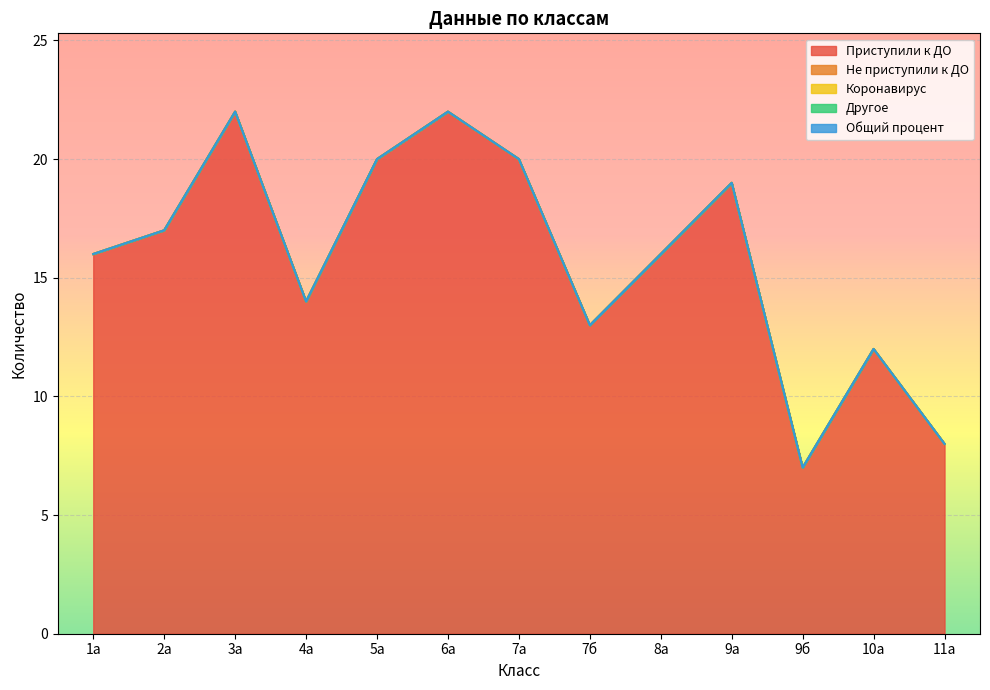

How many categories are shown in the chart?

13